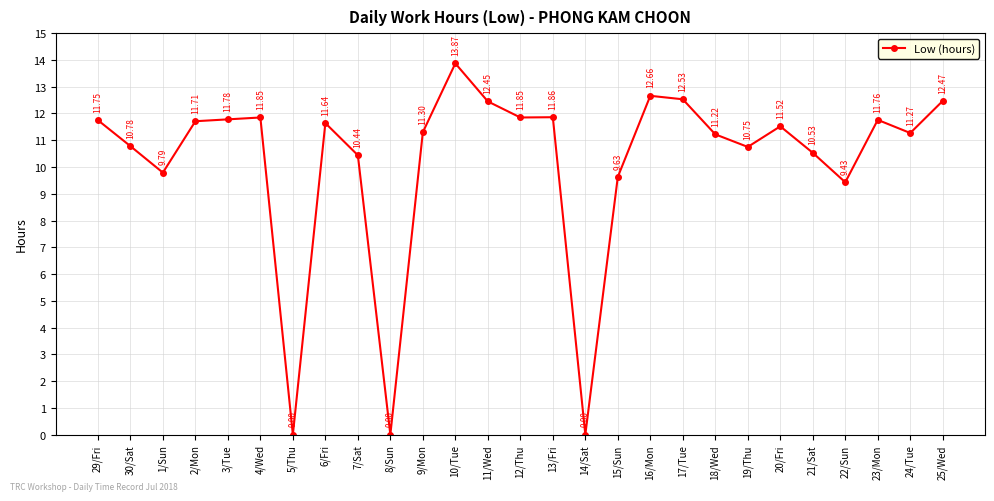

What is the greatest value displayed?

13.9